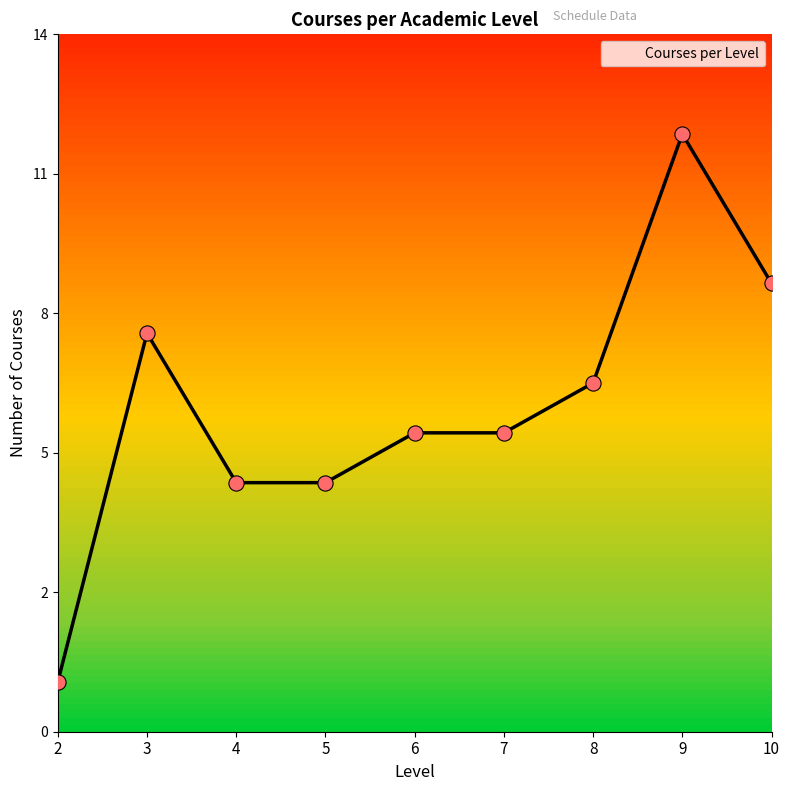

What is the change in value from 5 to 6?

+1